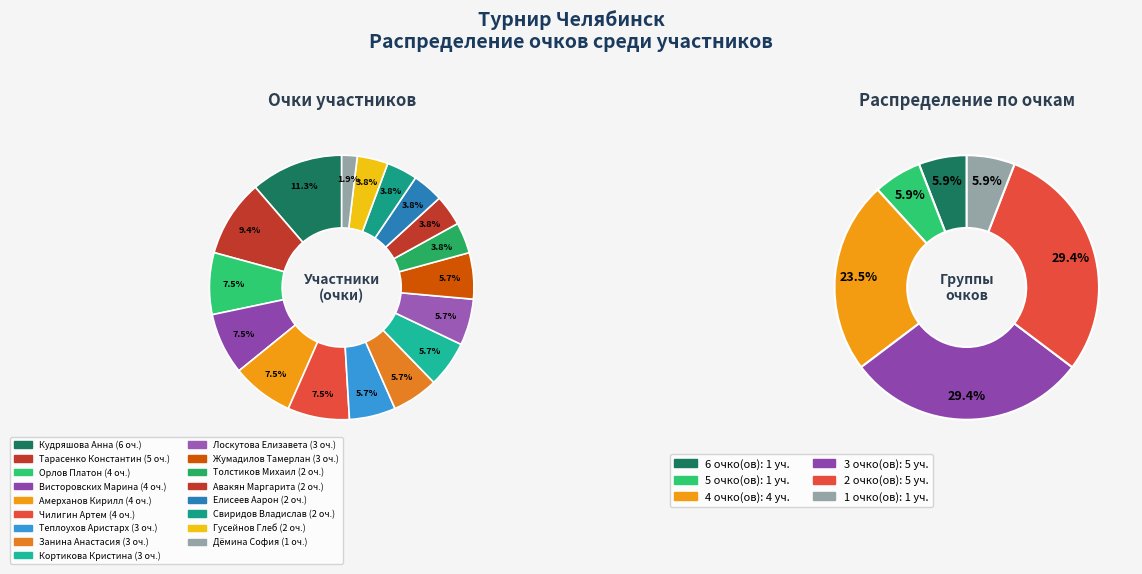

To the nearest percent, what is the average slice percentage?

6%